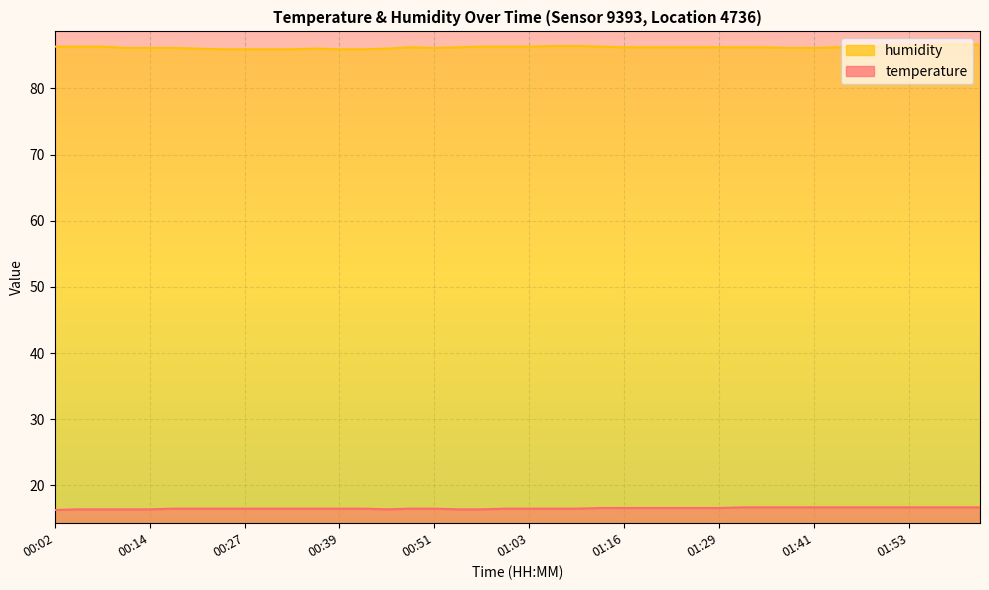

True or false: temperature and humidity intersect in this chart.

False